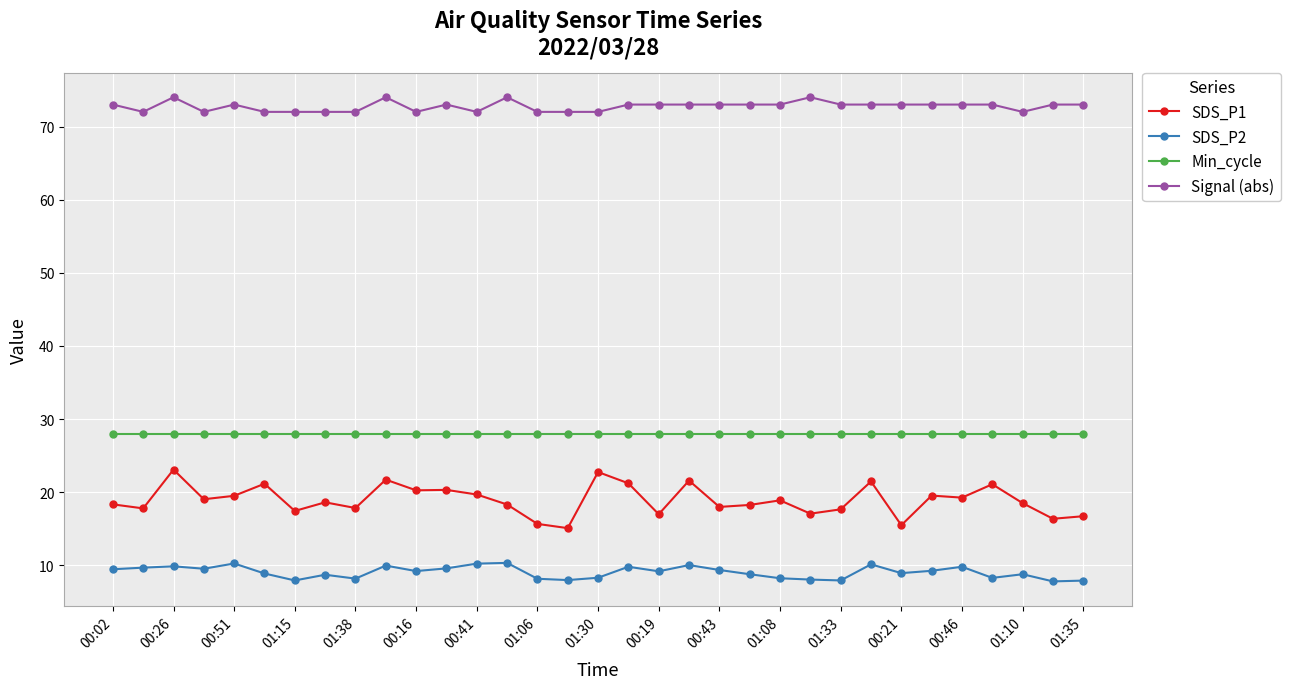

What is the maximum value shown in the chart?

74.0